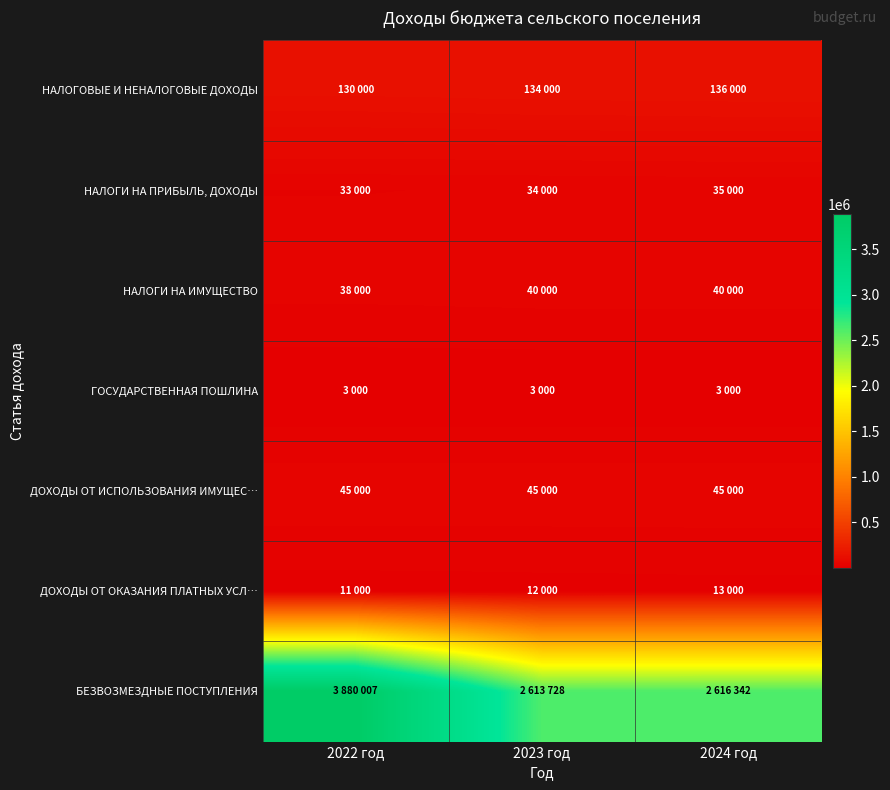

Which series has the largest total across all categories?

БЕЗВОЗМЕЗДНЫЕ ПОСТУПЛЕНИЯ